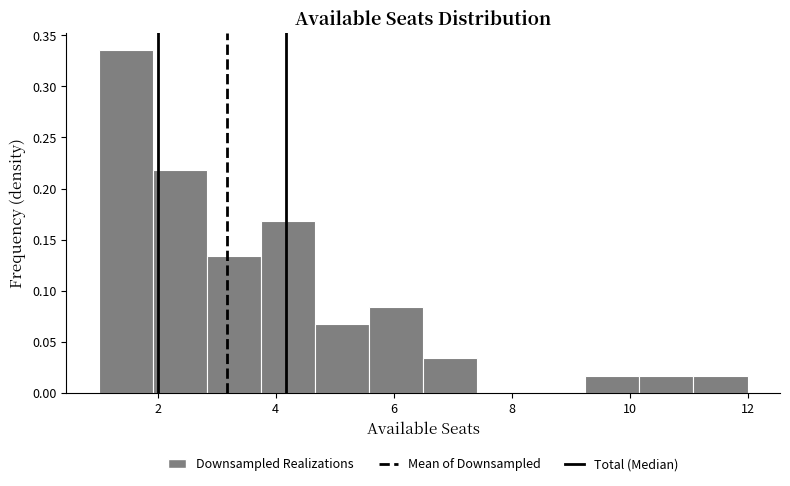

What is the height of the bar covering 4.6 to 5.6 on the x-axis? Neither the bar edges nor the heights are printed on the chart, so give them approximately, as read against the axes.

0.065